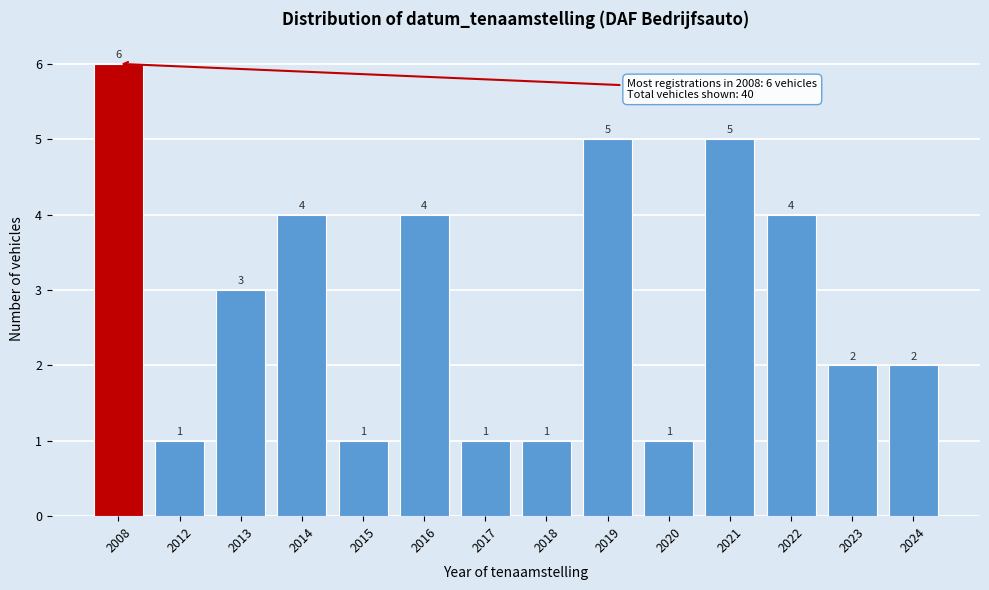

Reading right to left, what are all the values shown in this chart?

2	2	4	5	1	5	1	1	4	1	4	3	1	6